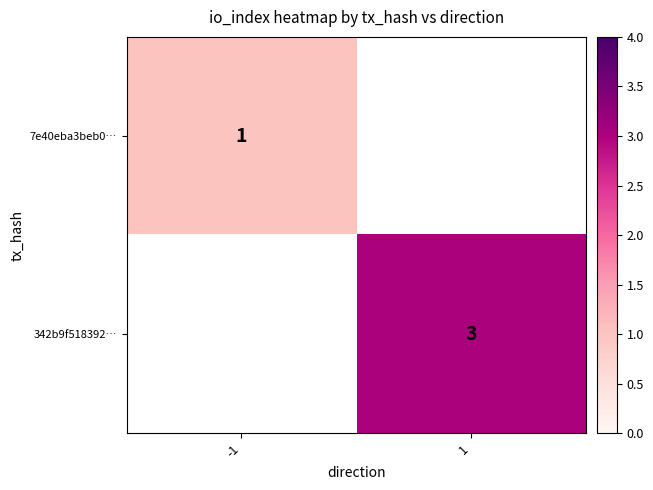

Is it true that 7e40eba3beb0… equals 1 at -1?

True